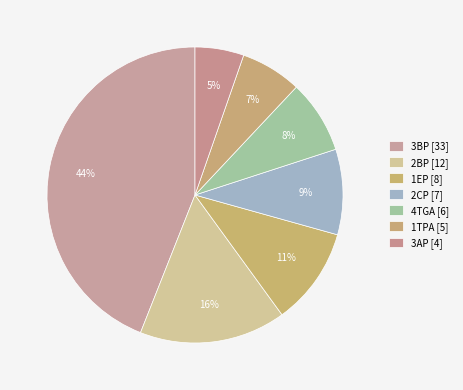

To the nearest percent, what is the difference between the 2BP and 3AP slice percentages?

11%